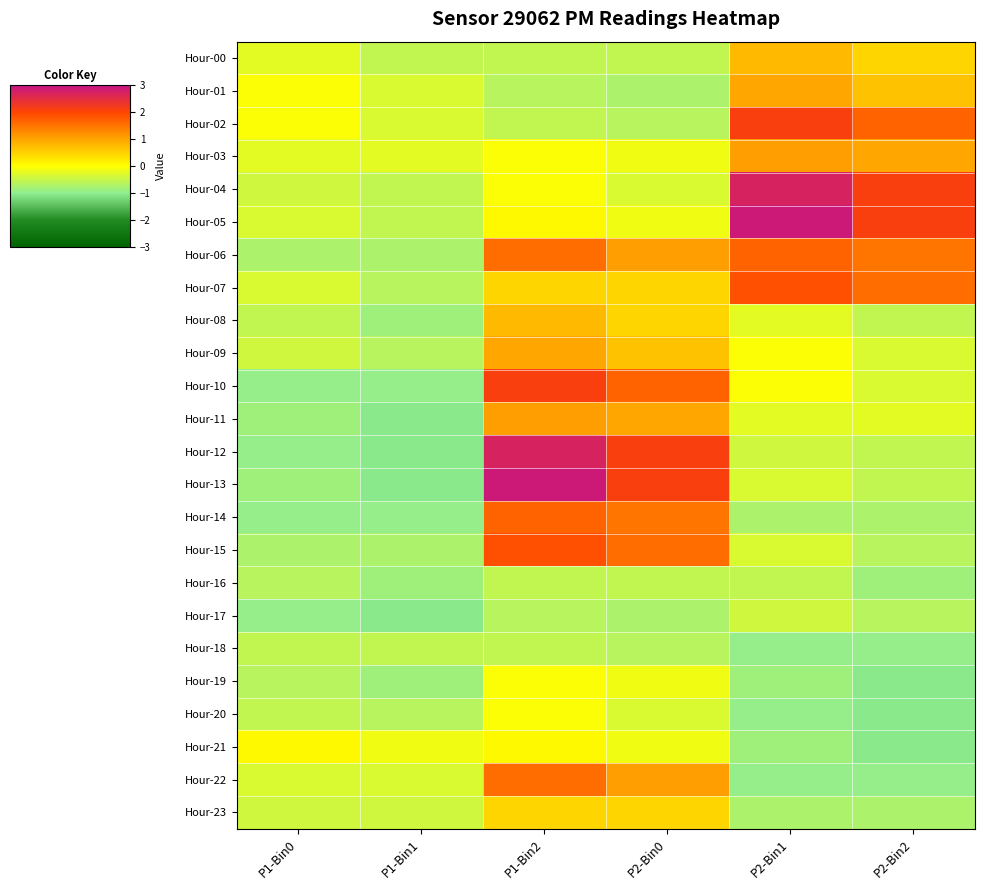

Count the number of categories in the chart.

6